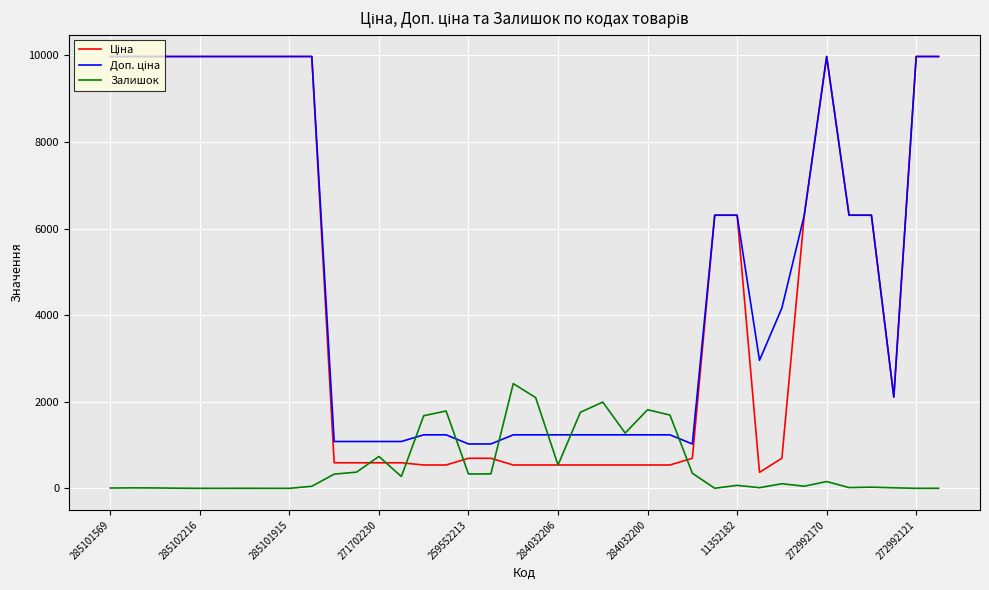

How many lines are shown in the chart?

3